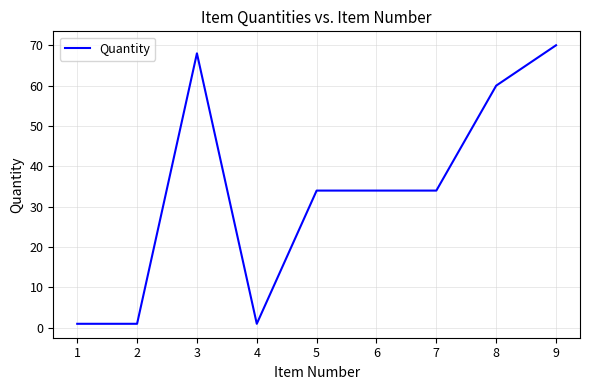

The chart shows a value of 60 at 5. True or false?

False